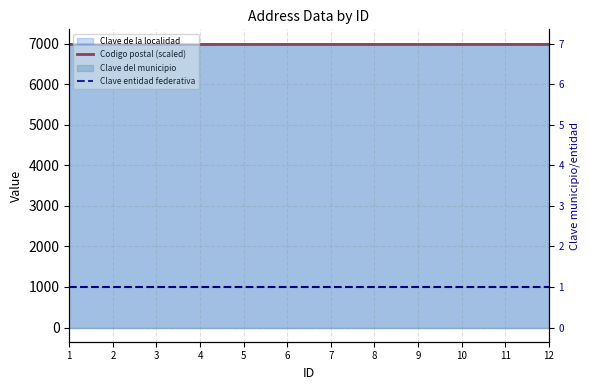

What is the average value of the Clave entidad federativa series?

1